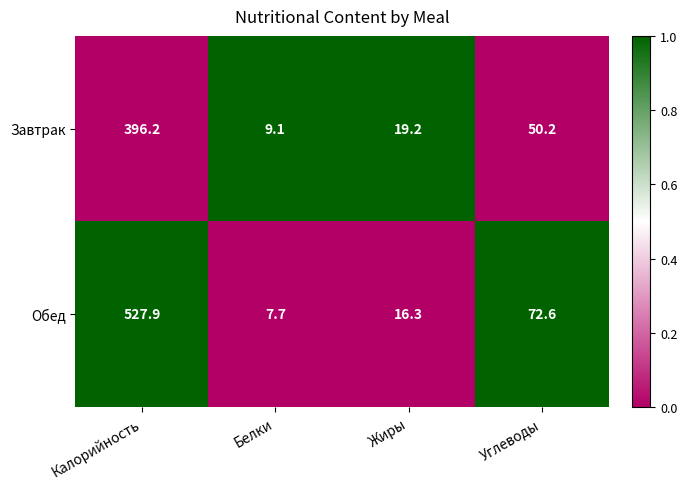

Which series has the widest spread of values?

Обед